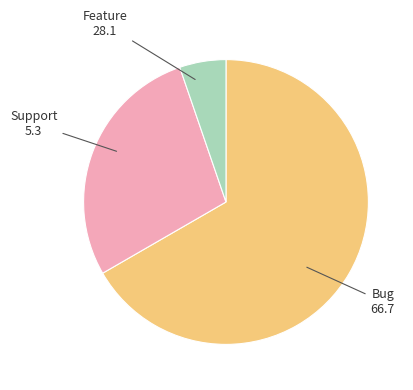

What percentage do Support and Bug together represent?

71.9%